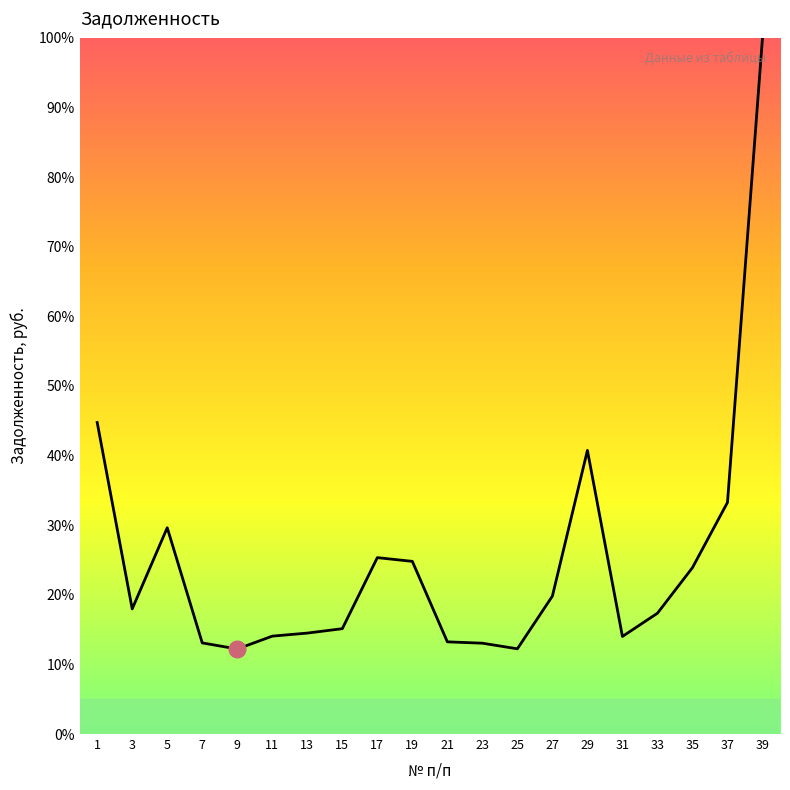

Is it true that the value at 21 is 13.2?

True